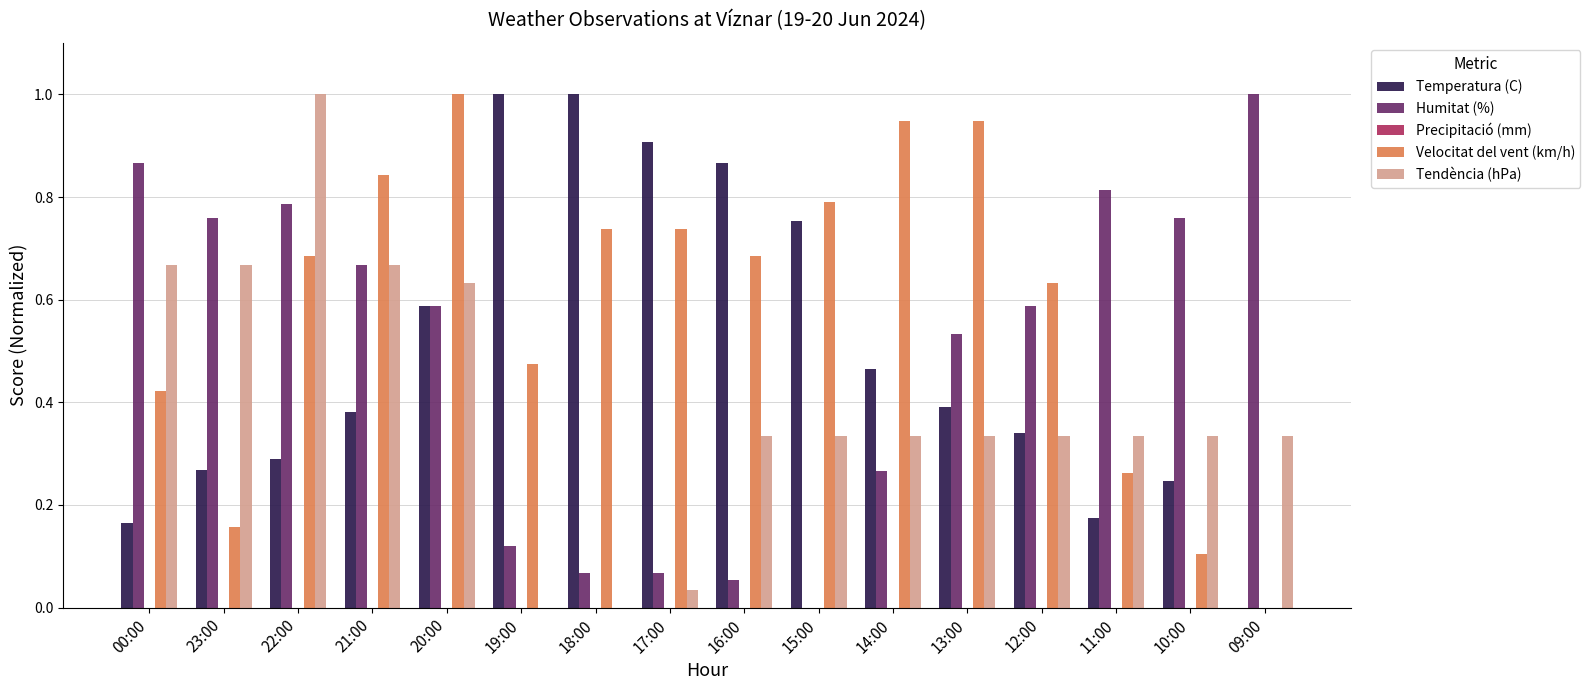

Is it true that Velocitat del vent (km/h) equals 0.1 at 10:00?

True